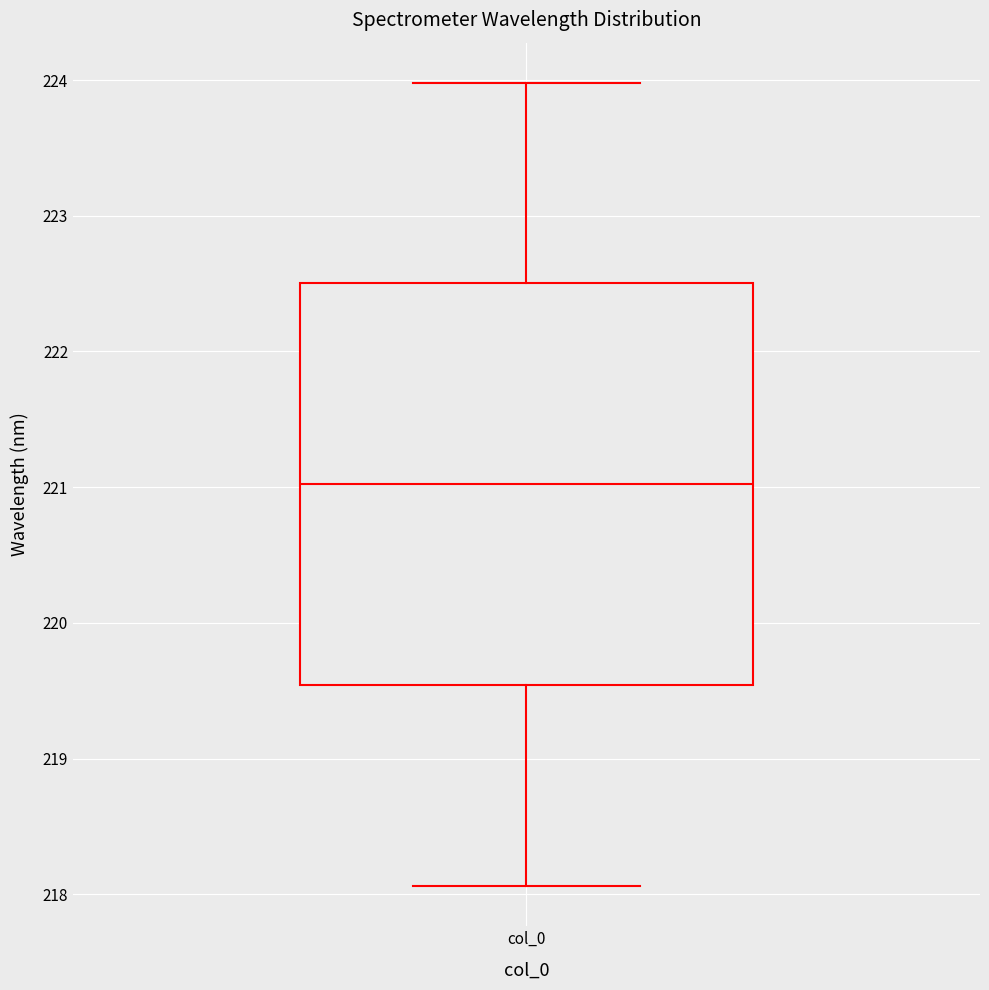

Read this box plot against the y-axis: the position of the median line, the range covered by the box, and the ends of both whiskers. The values are not printed on the chart, so give them approximately, as read against the axis.

median 221.0, box 219.5 to 222.5, whiskers 218.1 to 224.0